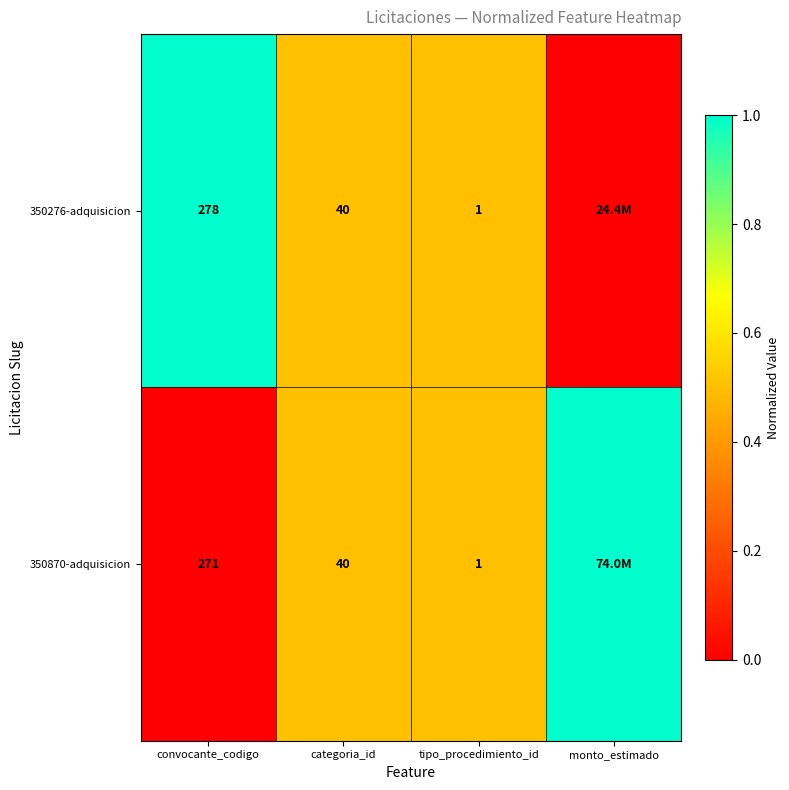

The value of 350276-adquisicion at categoria_id is 57. True or false?

False